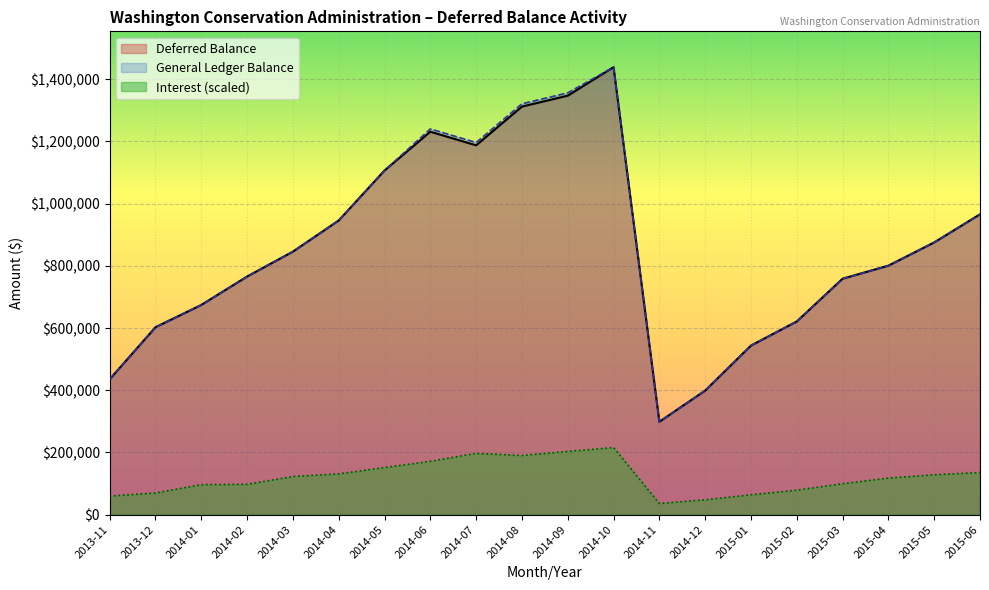

Rank the series at 2015-03 from highest to lowest value.

Deferred Balance, General Ledger Balance, Interest